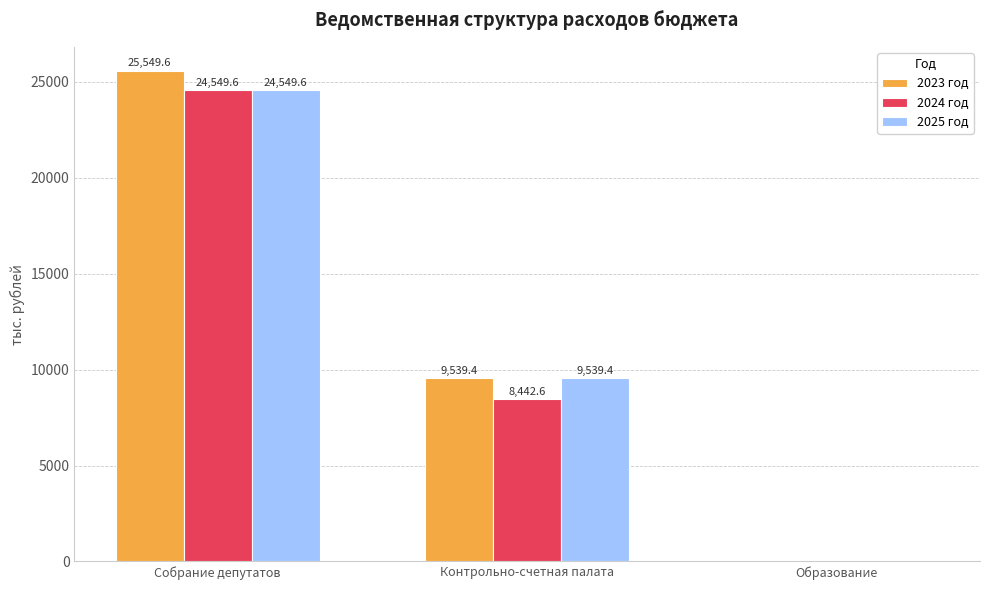

What is the difference between the 2023 год values at Образование and Контрольно-счетная палата?

9539.4